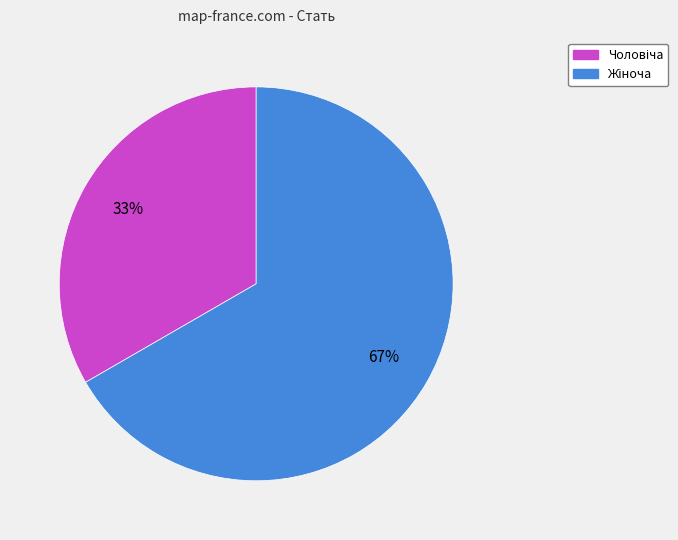

To the nearest percent, what is the average slice percentage?

50%